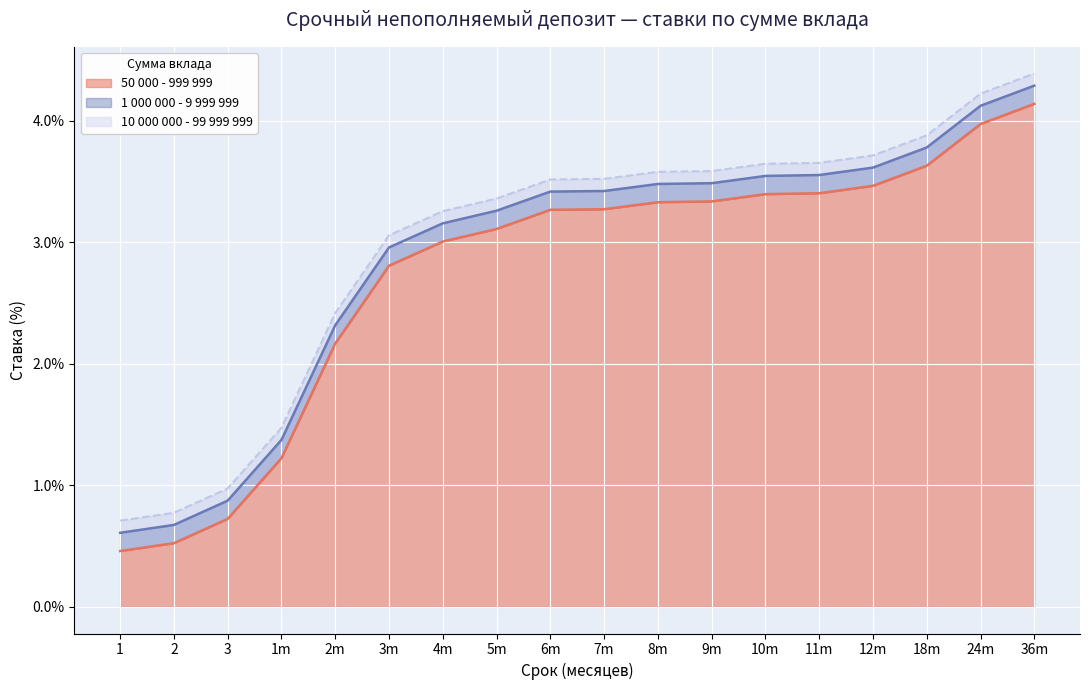

What is the difference between the second highest and minimum values in the 1 000 000 - 9 999 999 series?

3.5